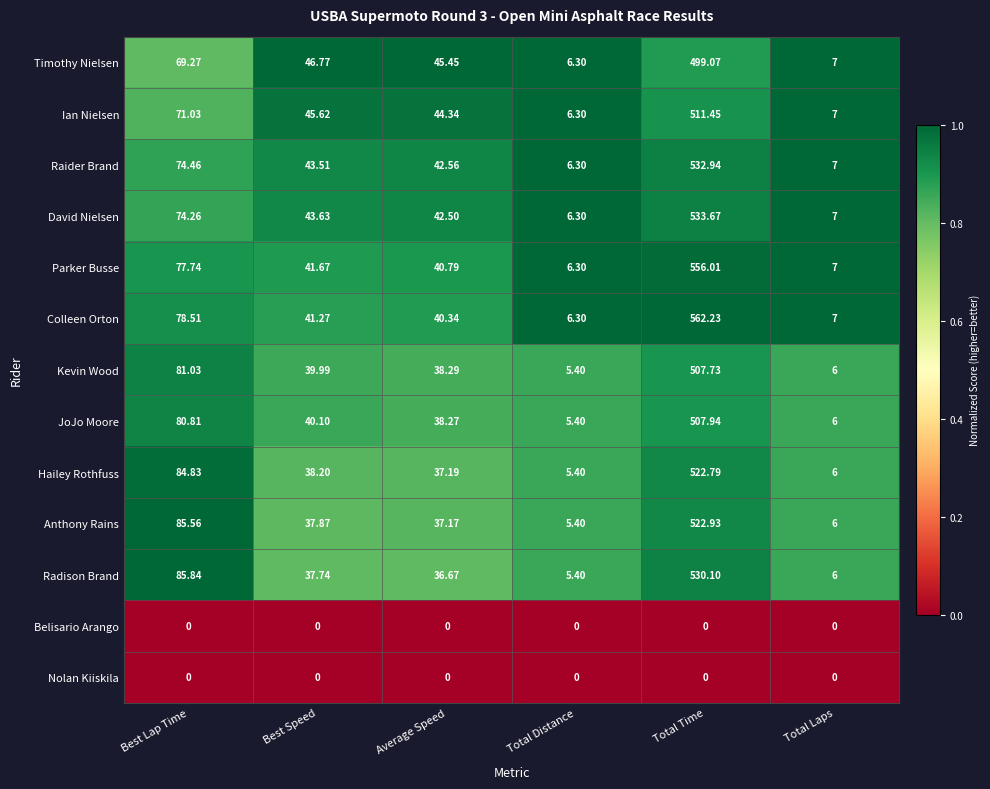

What is the total value across all series at Total Laps?

72.0